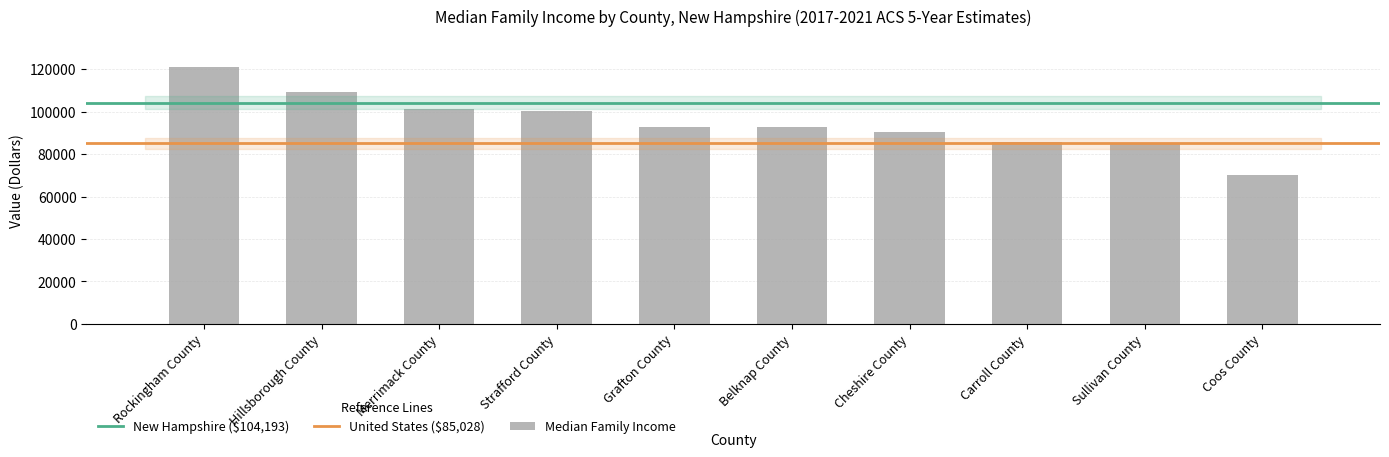

True or false: the data shows 45374 at Carroll County.

False